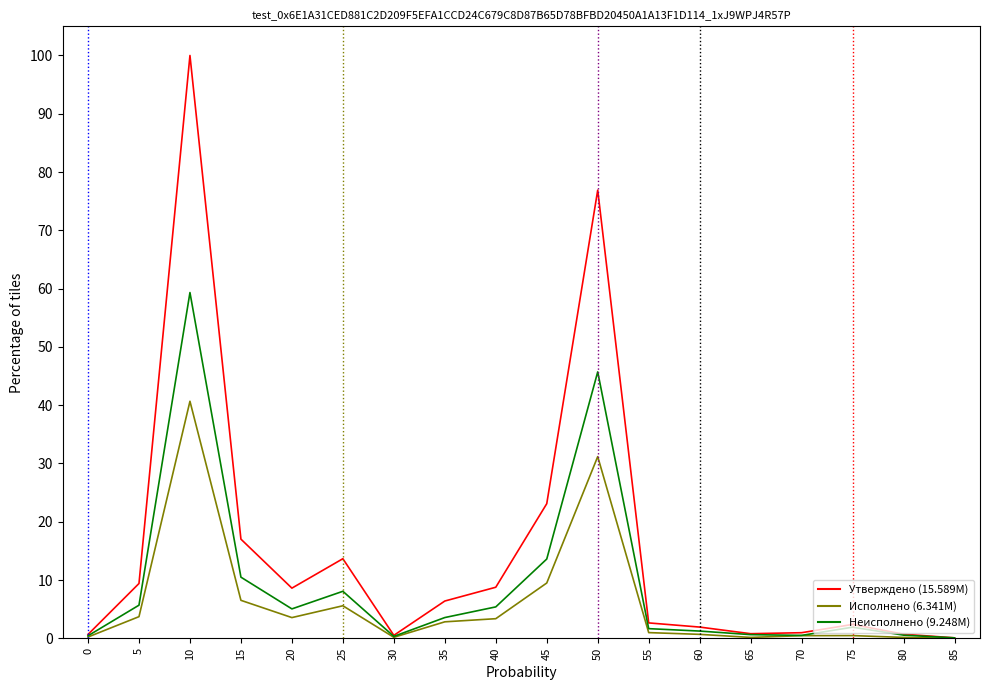

Reading left to right, what are all the values shown in this chart?

Утвержденные бюджетные назначения: 0=0.7	5=9.4	10=100.0	15=17.0	20=8.6	25=13.7	30=0.5	35=6.4	40=8.8	45=23.1	50=76.9	55=2.6	60=1.9	65=0.8	70=1.0	75=2.4	80=0.7	85=0.1
Исполнено: 0=0.2	5=3.7	10=40.7	15=6.5	20=3.6	25=5.6	30=0.2	35=2.8	40=3.4	45=9.5	50=31.2	55=1.0	60=0.7	65=0.2	70=0.5	75=0.5	80=0.2	85=0.0
Неисполненные назначения: 0=0.4	5=5.7	10=59.3	15=10.5	20=5.1	25=8.1	30=0.3	35=3.6	40=5.4	45=13.6	50=45.7	55=1.7	60=1.2	65=0.6	70=0.5	75=1.9	80=0.6	85=0.1